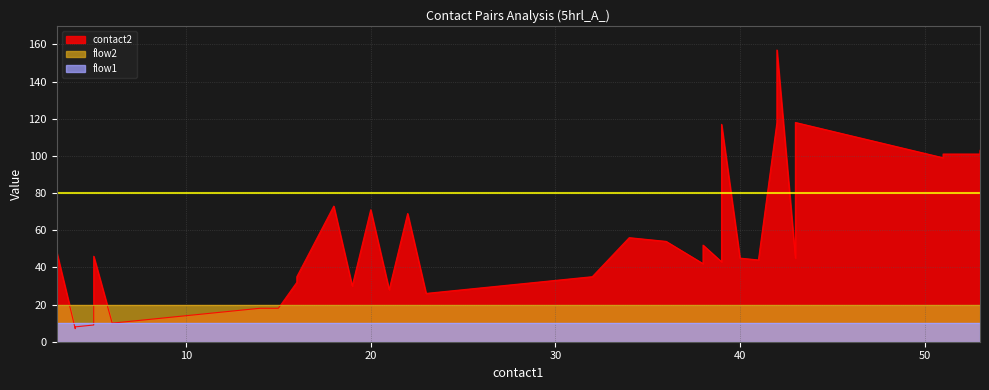

Which has a higher value, 28 or 23?

28